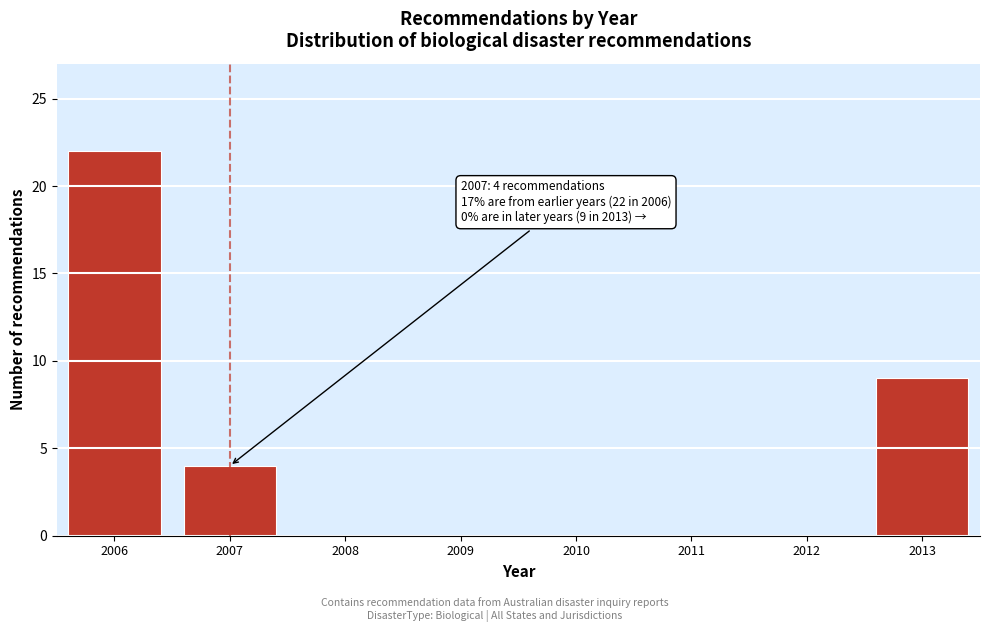

Reading left to right, what are all the values shown in this chart?

2006=22	2007=4	2008=0	2009=0	2010=0	2011=0	2012=0	2013=9